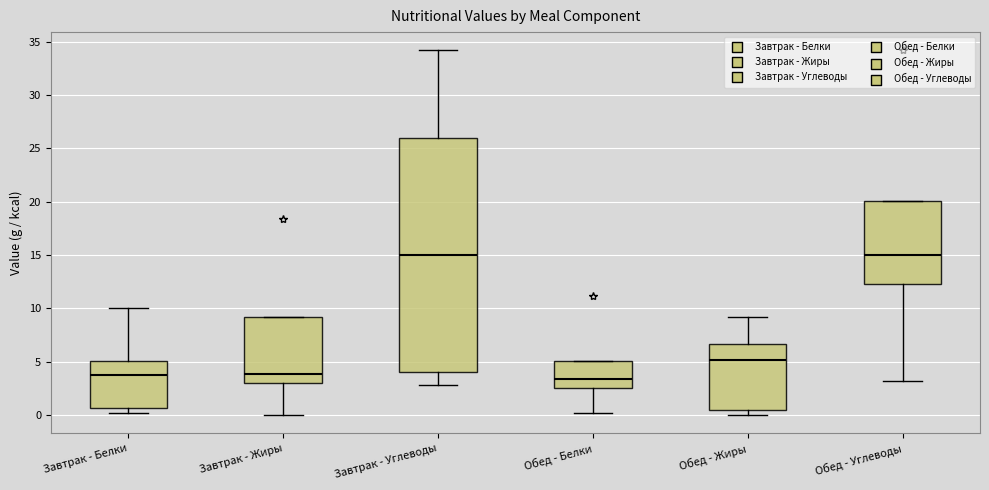

Reading left to right, read every box against the y-axis: the position of its median line, the range the box covers, and the ends of its whiskers. The values are not printed on the chart, so give them approximately, as read against the axis.

Завтрак - Белки: median 4.0, box 0.5 to 5.0, whiskers 0.0 to 10.0
Завтрак - Жиры: median 4.0, box 3.0 to 9.0, whiskers 0.0 to 9.0
Завтрак - Углеводы: median 15.0, box 4.0 to 26.0, whiskers 3.0 to 34.0
Обед - Белки: median 3.5, box 2.5 to 5.0, whiskers 0.0 to 5.0
Обед - Жиры: median 5.0, box 0.5 to 6.5, whiskers 0.0 to 9.0
Обед - Углеводы: median 15.0, box 12.5 to 20.0, whiskers 3.0 to 20.0